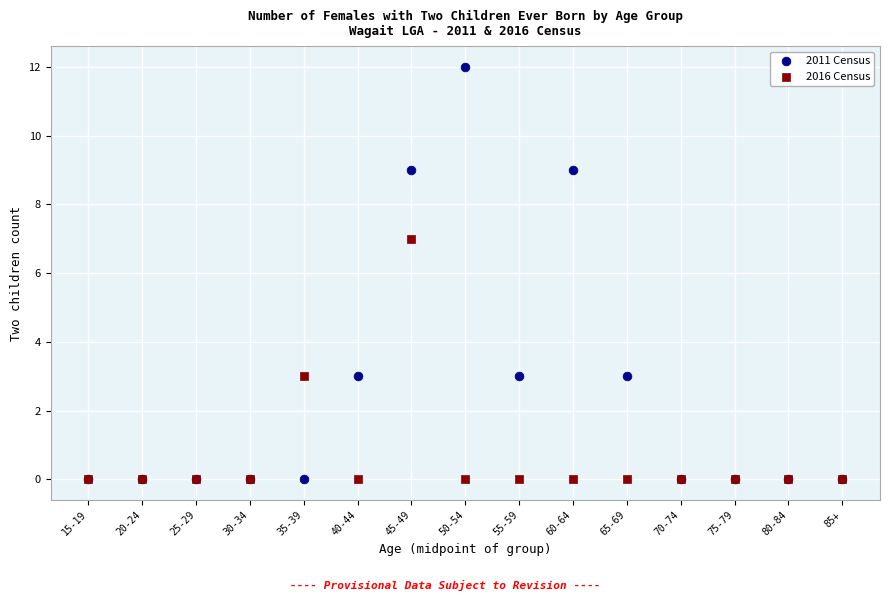

In the 2011 Census series, what Y value is closest to 6?

3